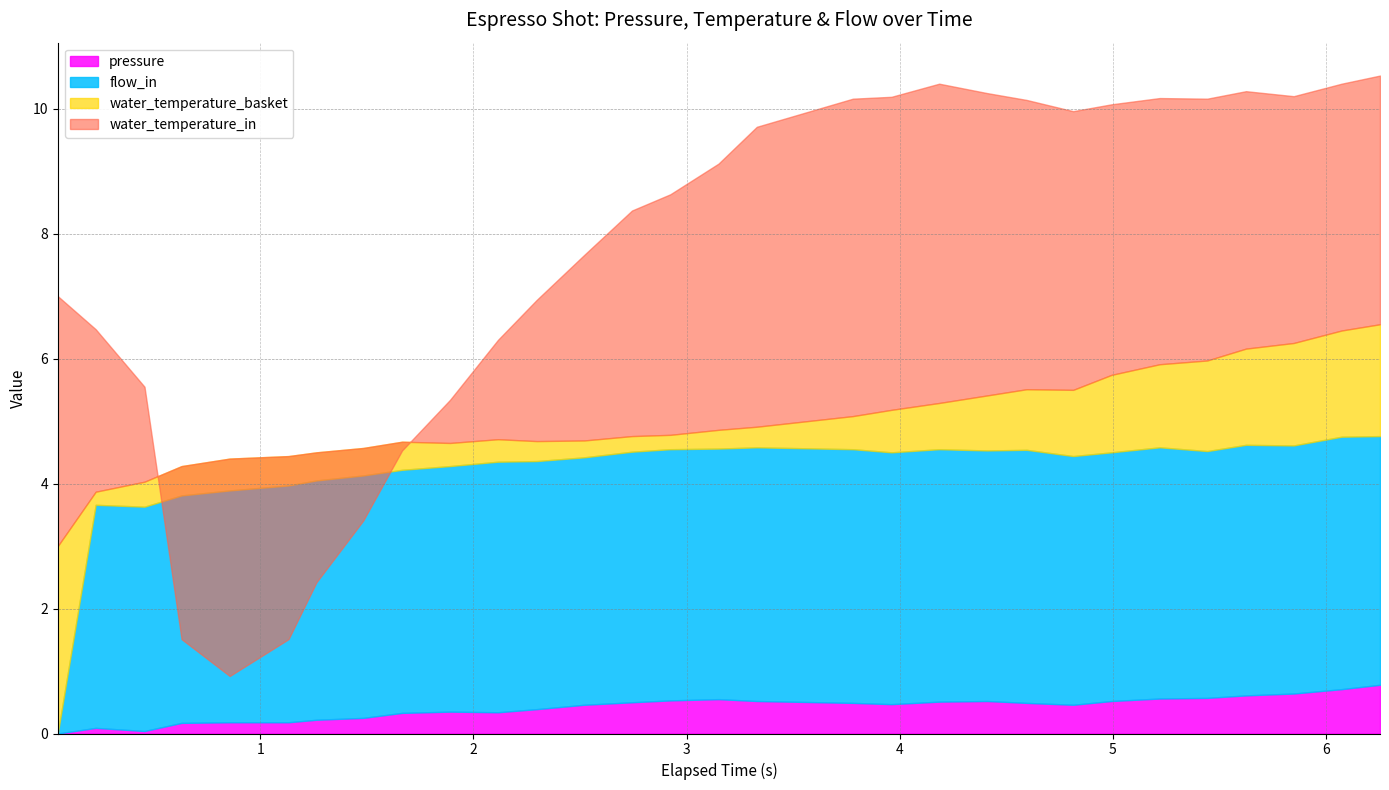

Read the pressure value at 28.

0.6